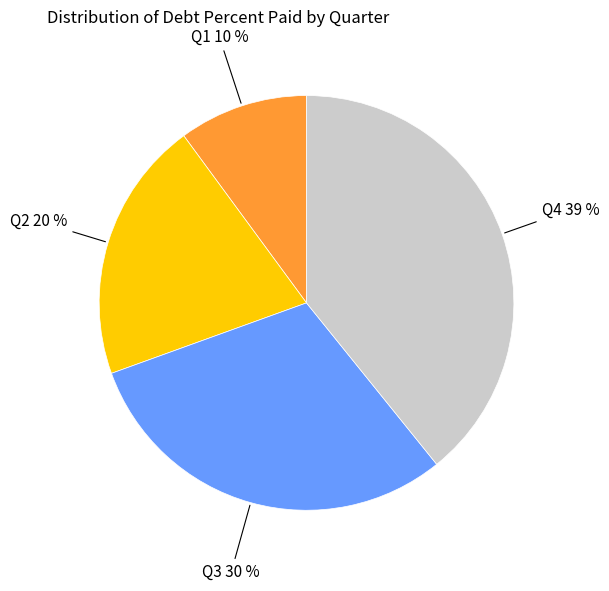

To the nearest percent, what is the average slice percentage?

25%